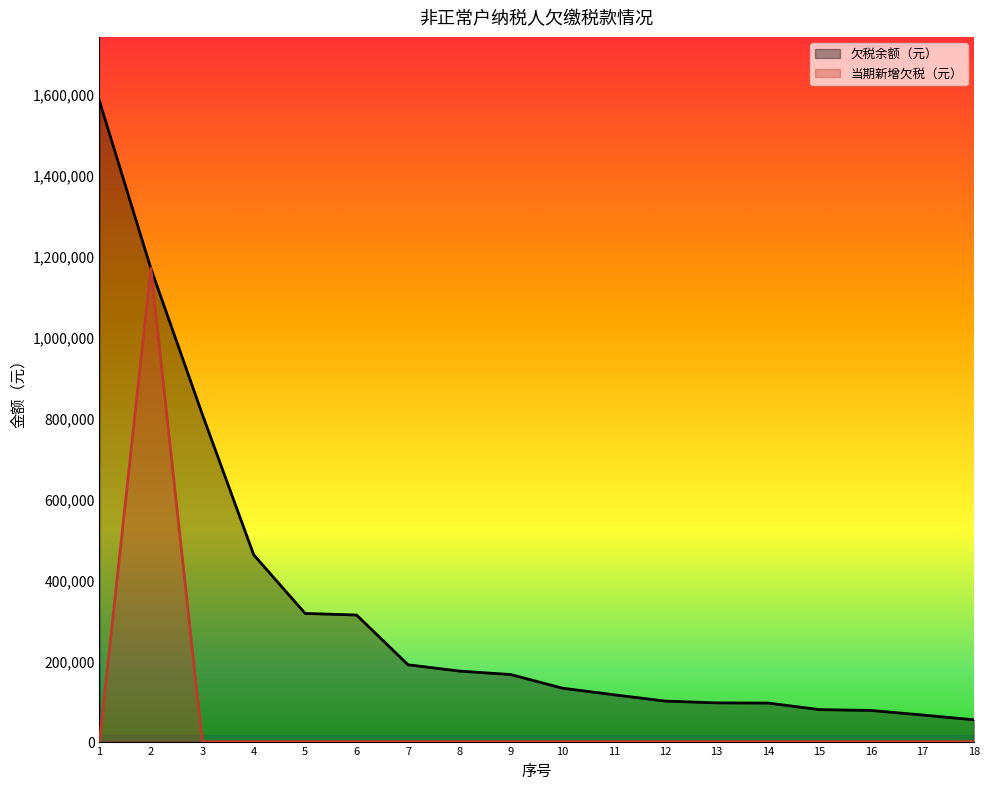

Count the number of data series in this chart.

2